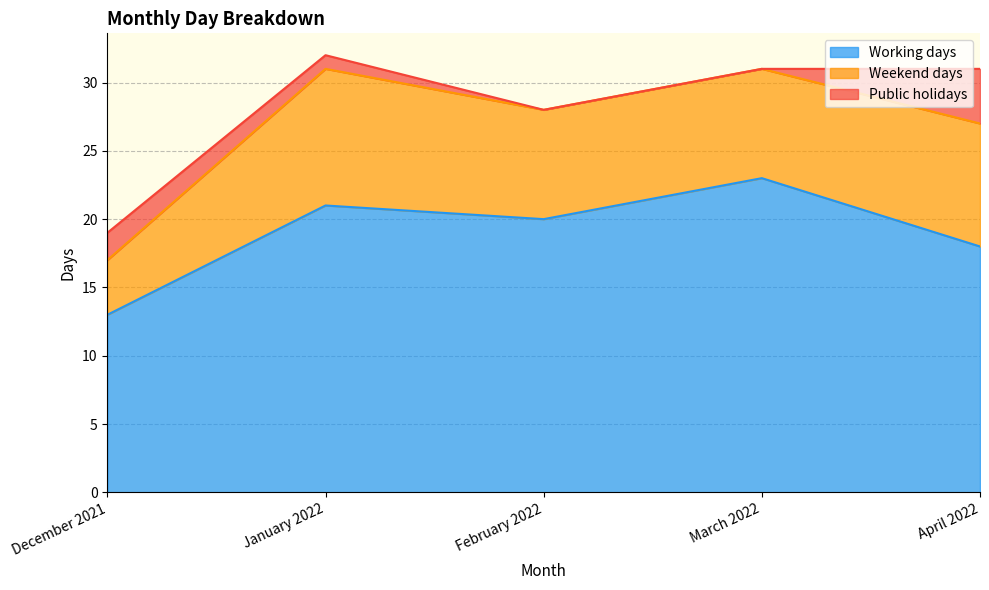

Count the Working days values in the range 18 to 21.

3